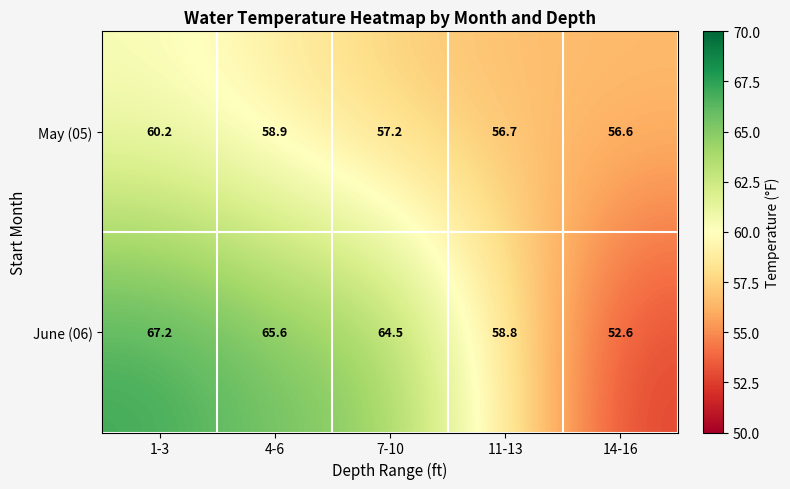

Which label corresponds to the largest value in the chart?

1-3